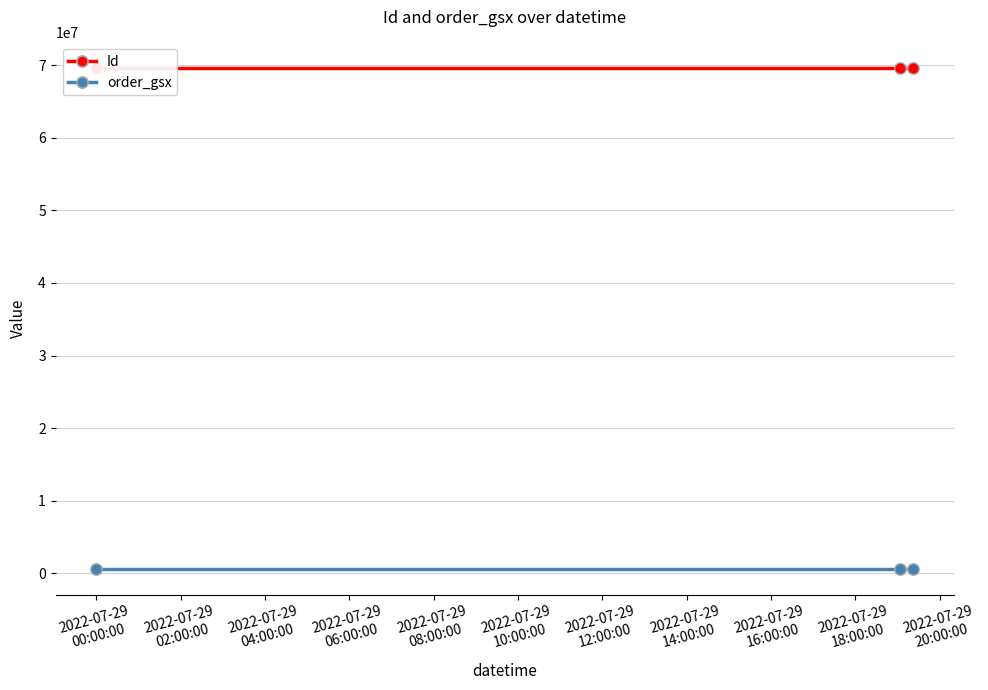

Which series reaches the minimum Y coordinate?

order_gsx